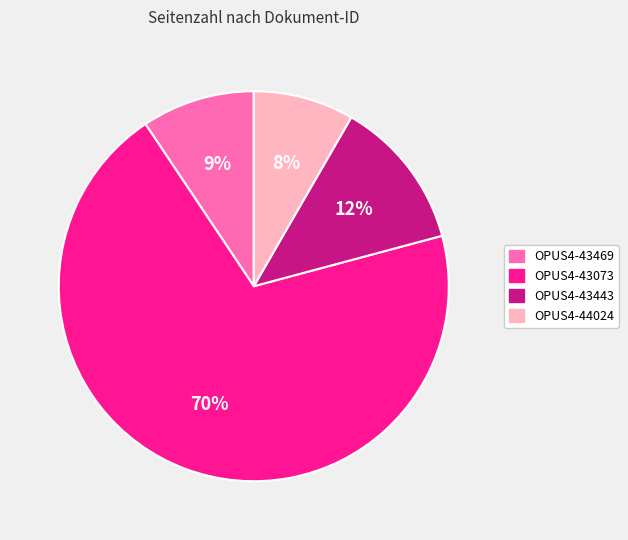

Which has a higher value, OPUS4-44024 or OPUS4-43469?

OPUS4-43469